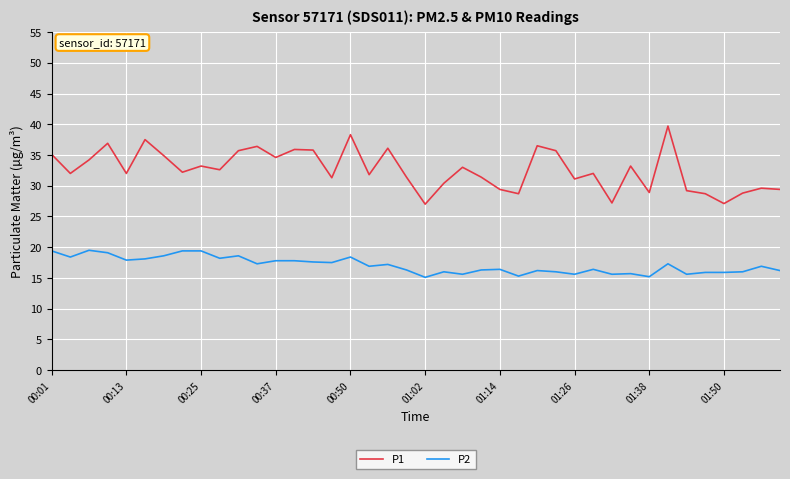

How many lines are shown in the chart?

2